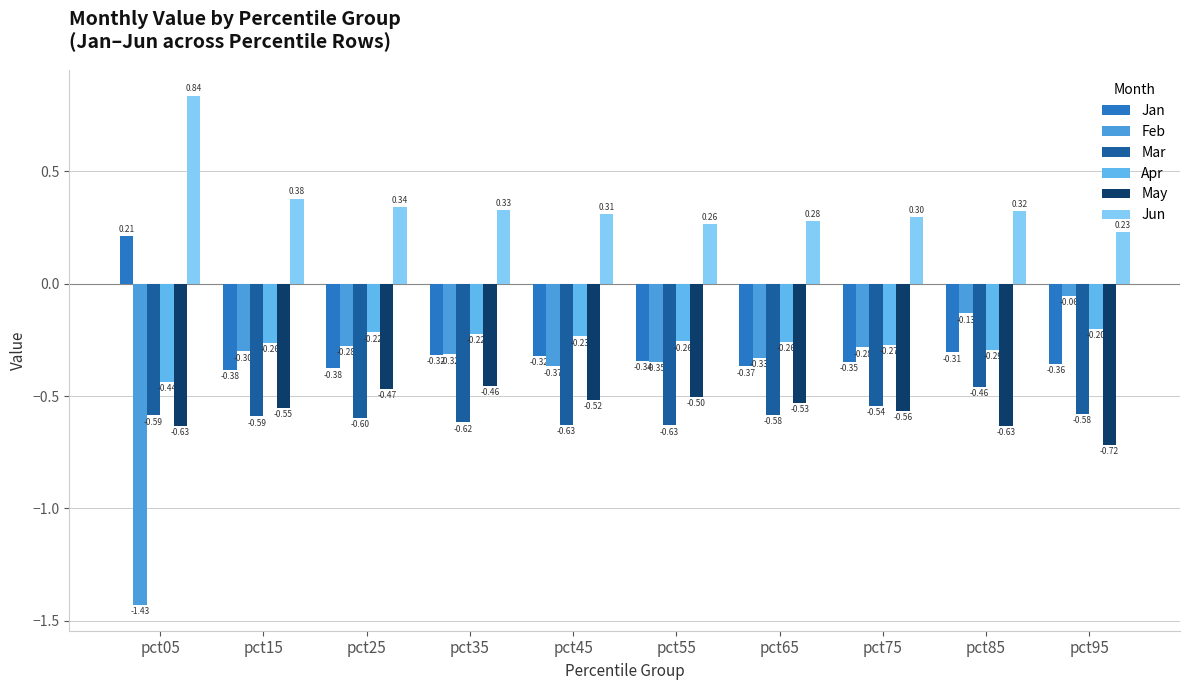

What is the spread (max minus min) of values at pct25?

0.9